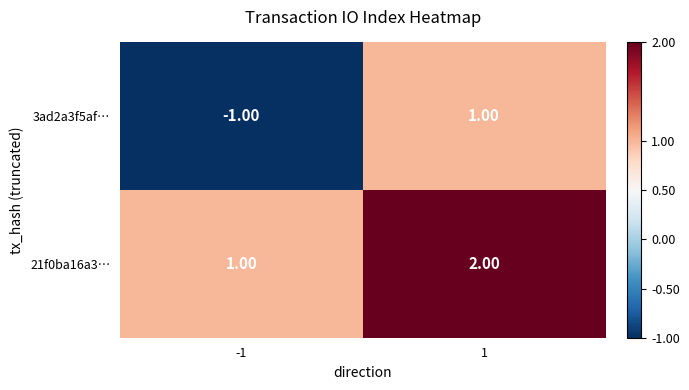

List the series in order of their peak value, lowest first.

3ad2a3f5af…, 21f0ba16a3…